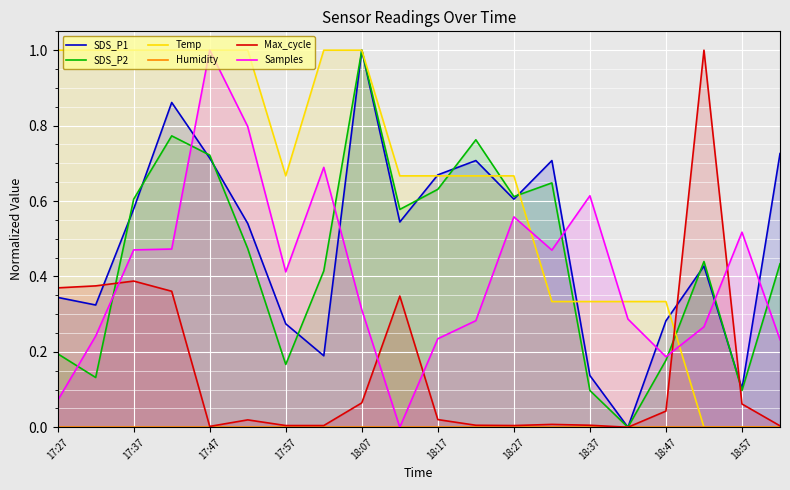

What is the label of the 1st point from the left?

17:27